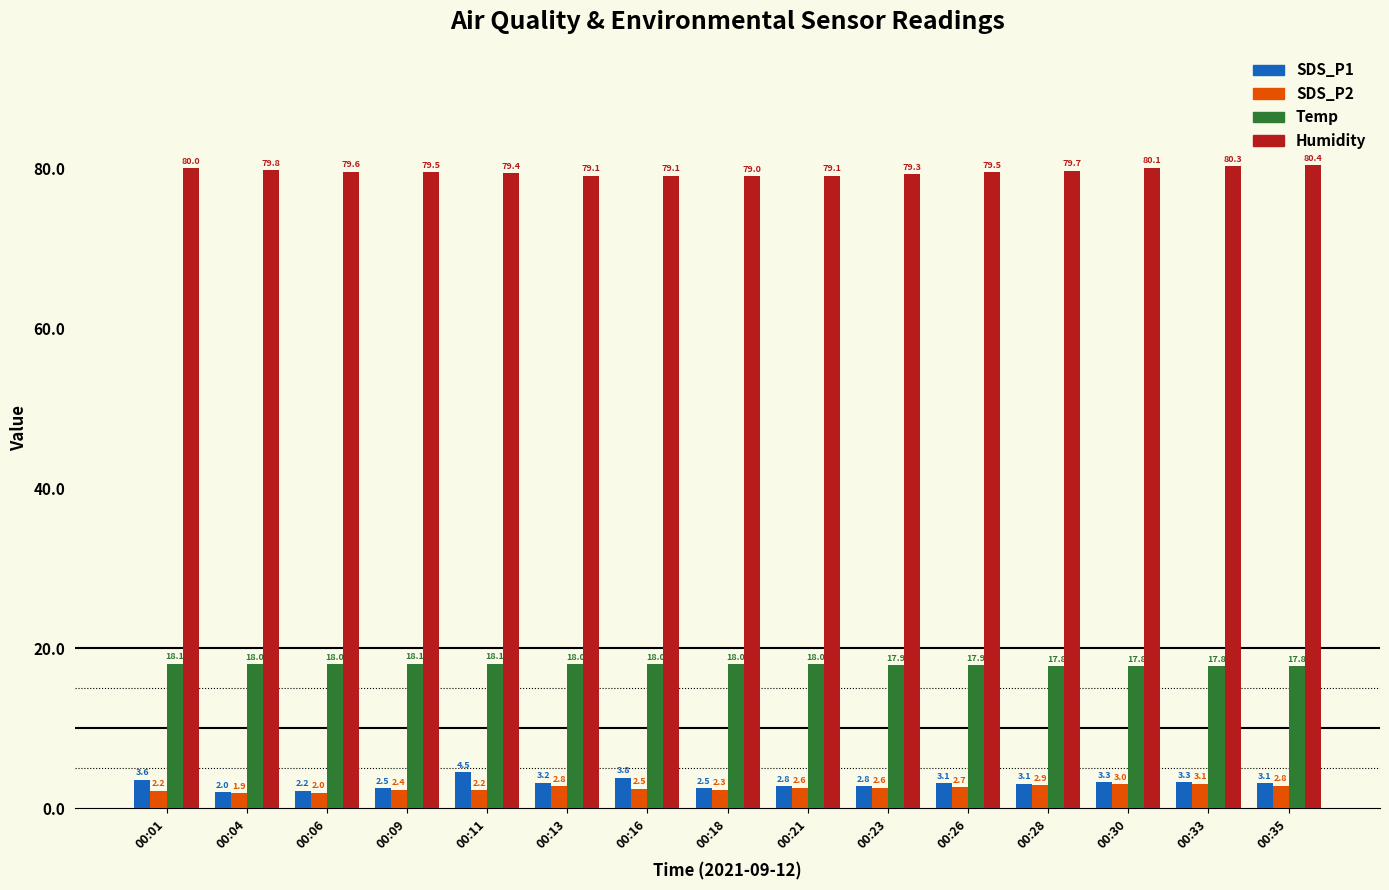

What are all the series names shown in the legend?

SDS_P1, SDS_P2, Temp, Humidity